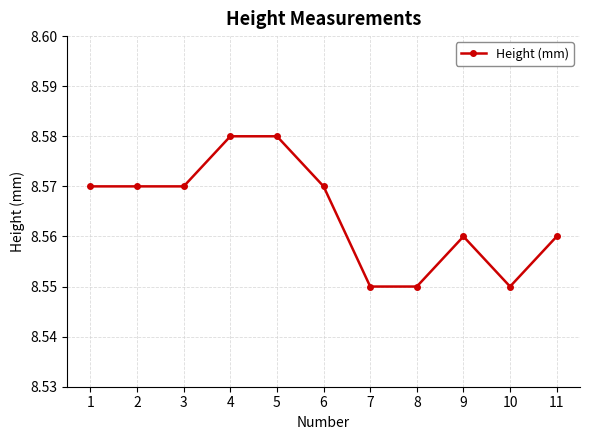

The chart shows a value of 12.6 at 1. True or false?

False